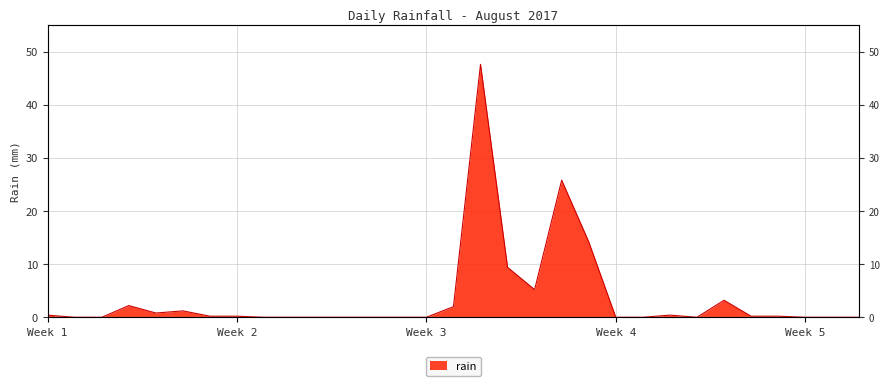

How many values exceed 0?

16